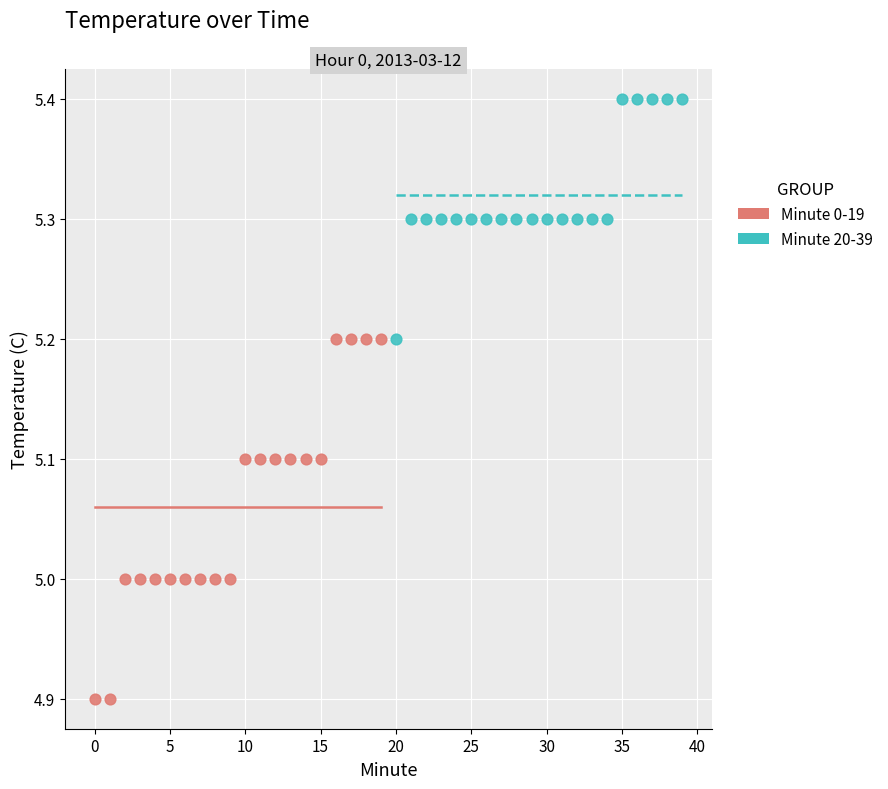

What are all the series names shown in the legend?

Minute 0-19, Minute 20-39